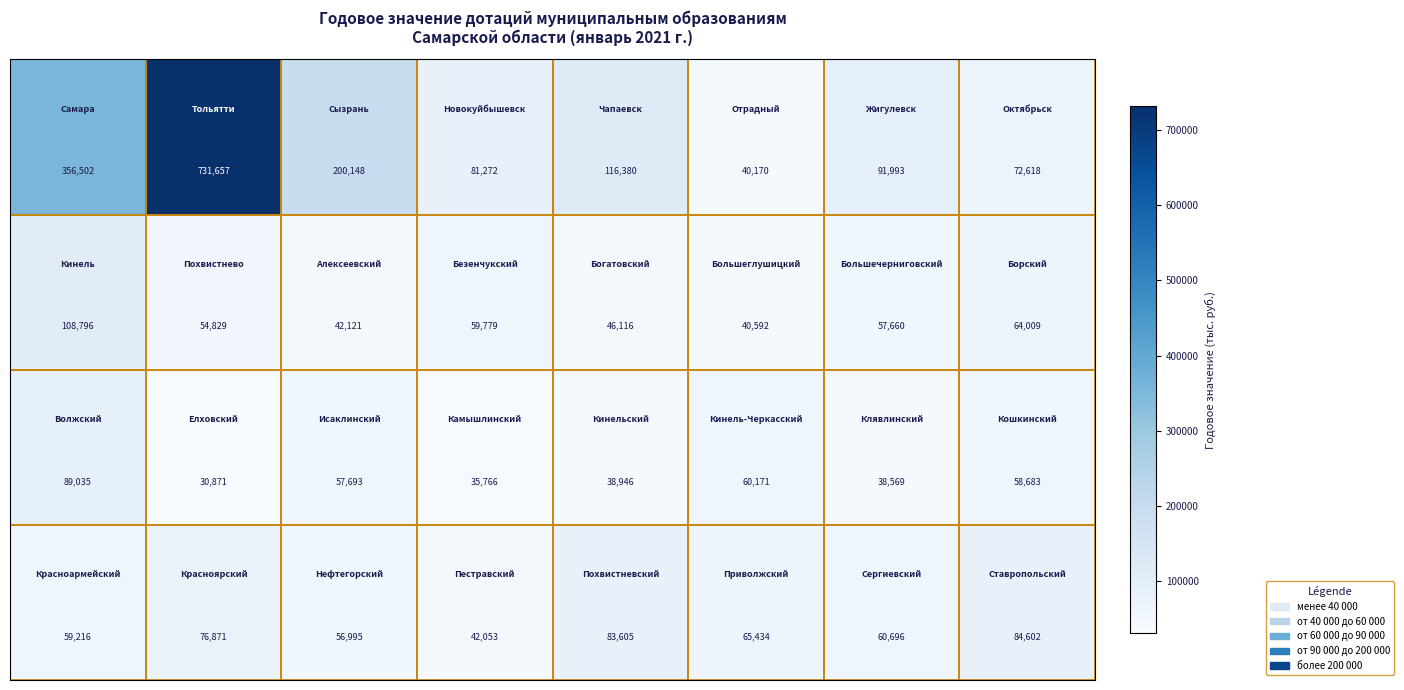

What is the maximum value shown in the chart?

731657